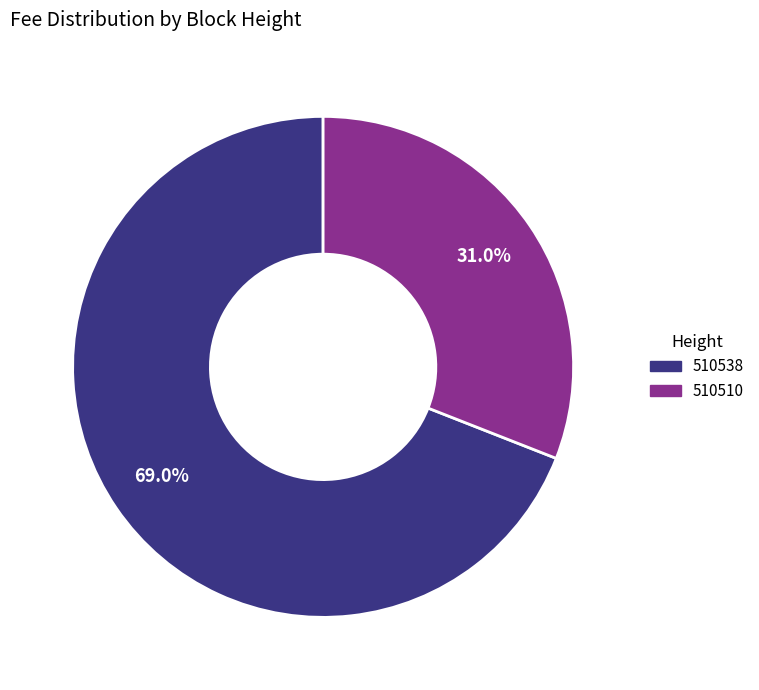

To the nearest percent, what percentage of the pie is 510510?

31%